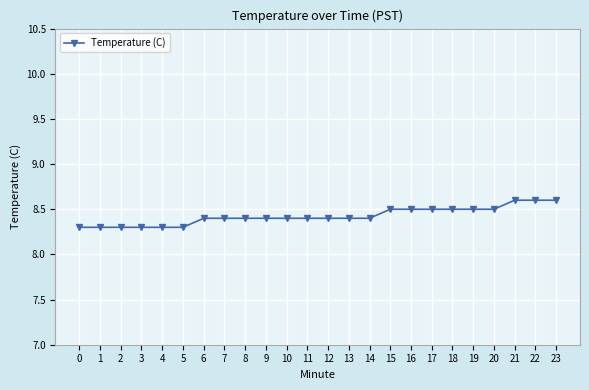

Reading left to right, list all the values displayed in this chart.

8.3	8.3	8.3	8.3	8.3	8.3	8.4	8.4	8.4	8.4	8.4	8.4	8.4	8.4	8.4	8.5	8.5	8.5	8.5	8.5	8.5	8.6	8.6	8.6